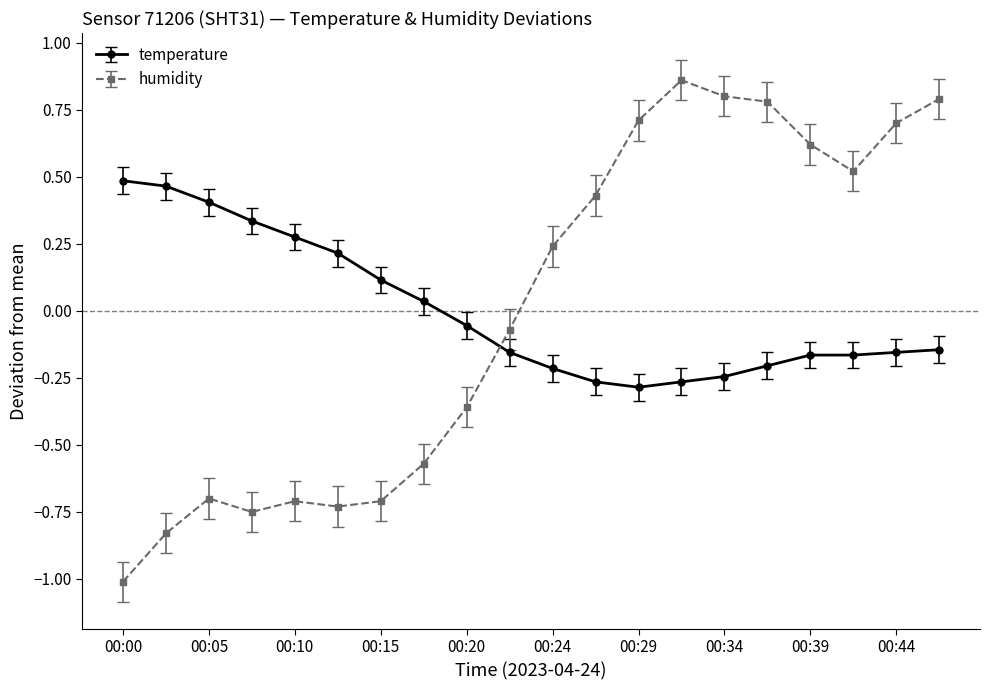

Which series has the largest range (max minus min)?

humidity